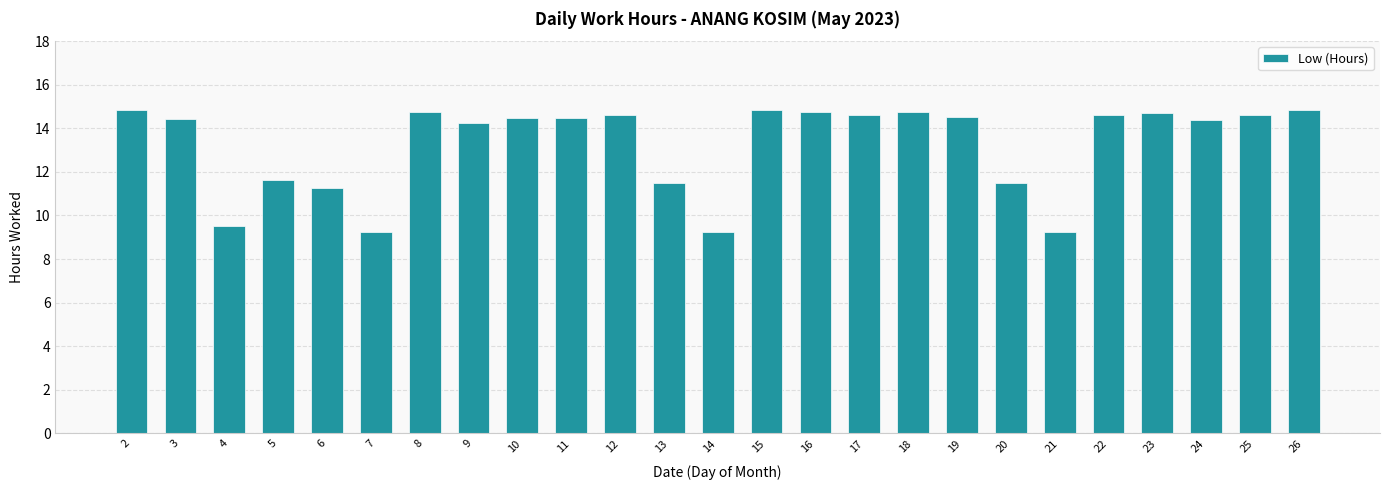

What is the value of the 21st bar from the left?

14.6